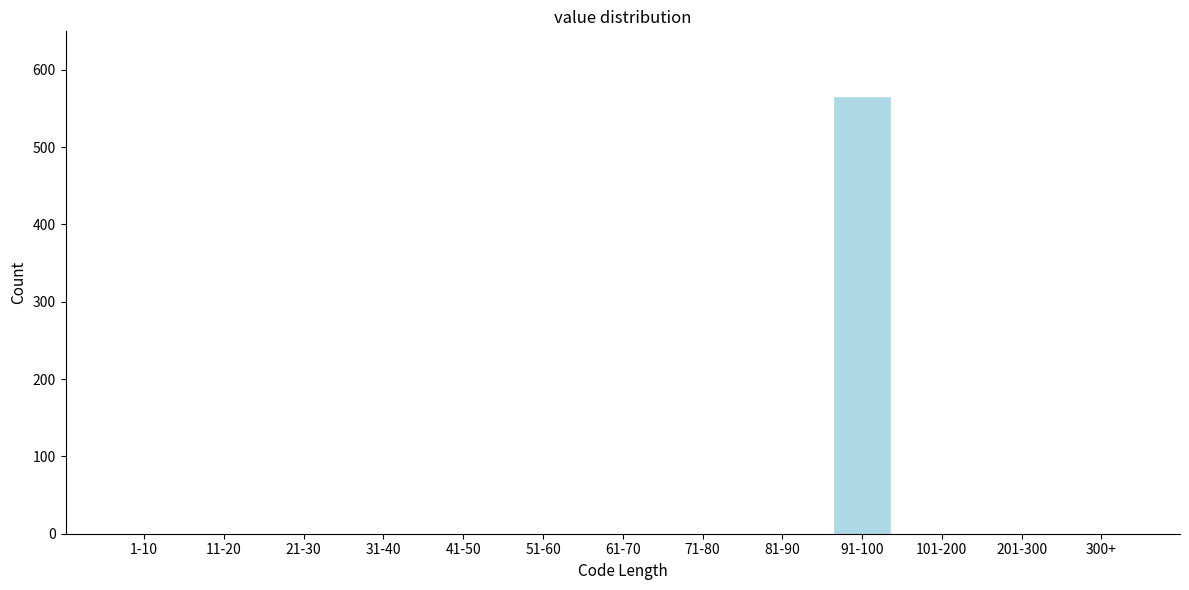

Reading left to right, extract all data points from this chart.

1-10=0	11-20=0	21-30=0	31-40=0	41-50=0	51-60=0	61-70=0	71-80=0	81-90=0	91-100=565	101-200=0	201-300=0	300+=0